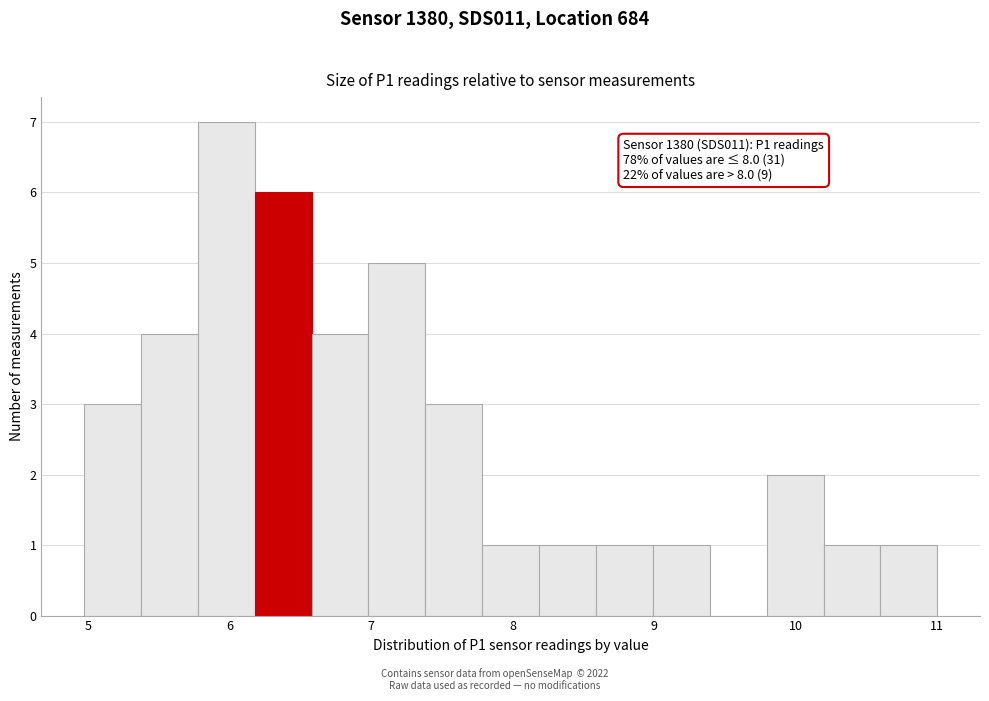

Over which range of the x-axis is the bar tallest?

5.8 to 6.2